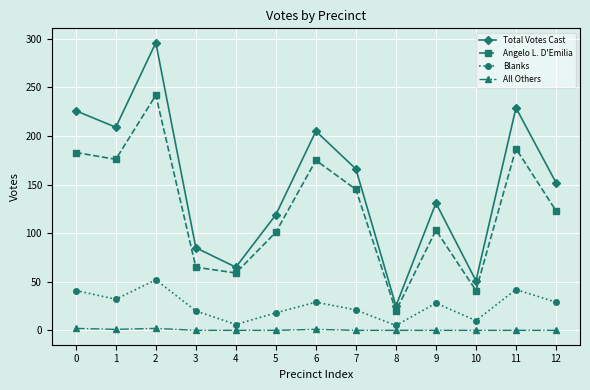

What is the sum of all Angelo L. D'Emilia values?

1620